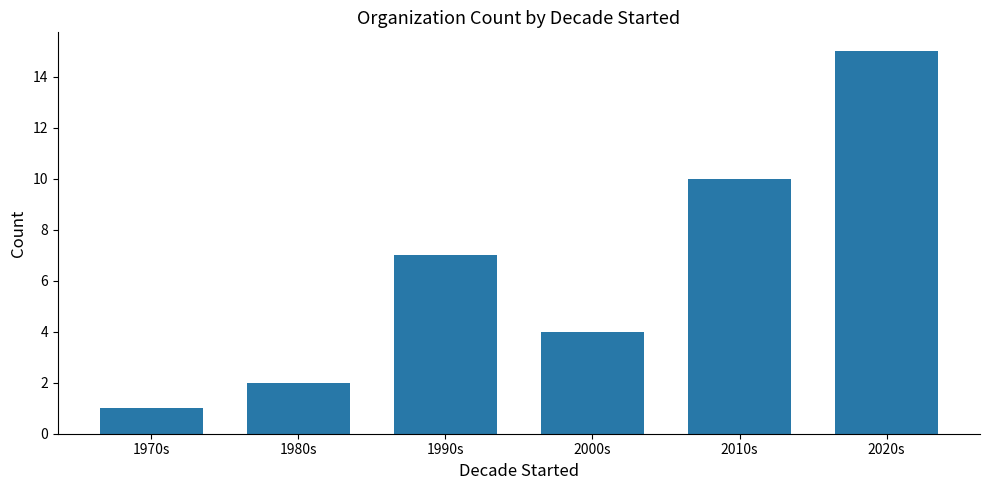

How many data points are less than 7?

3